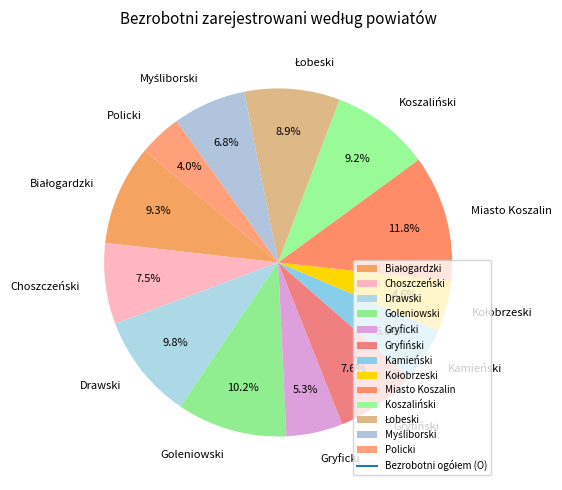

To the nearest percent, what is the average slice percentage?

8%